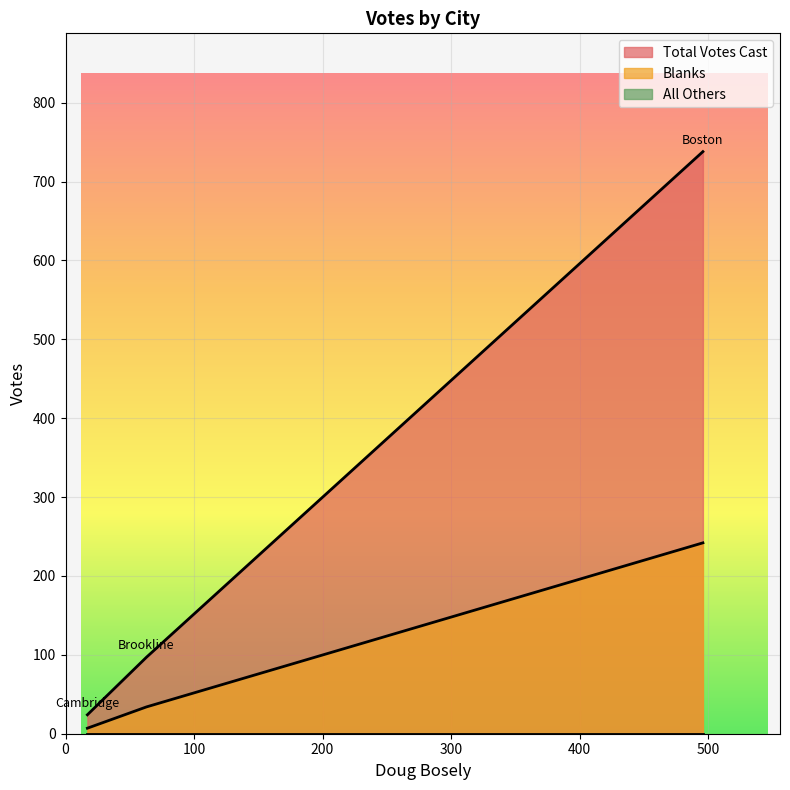

The Total Votes Cast series shows 97 at Brookline. True or false?

True